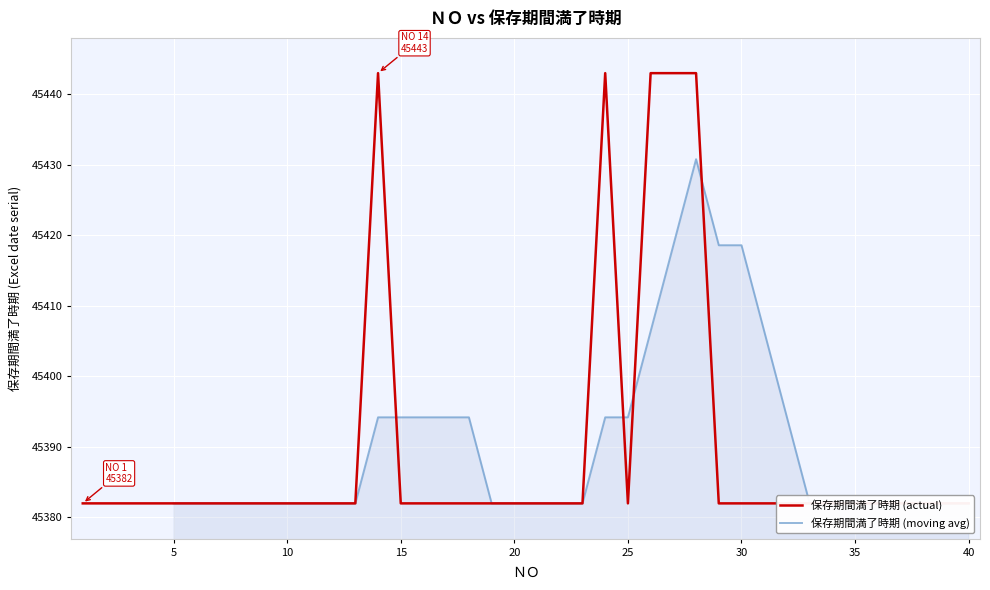

What is the difference between the maximum and minimum values?

61